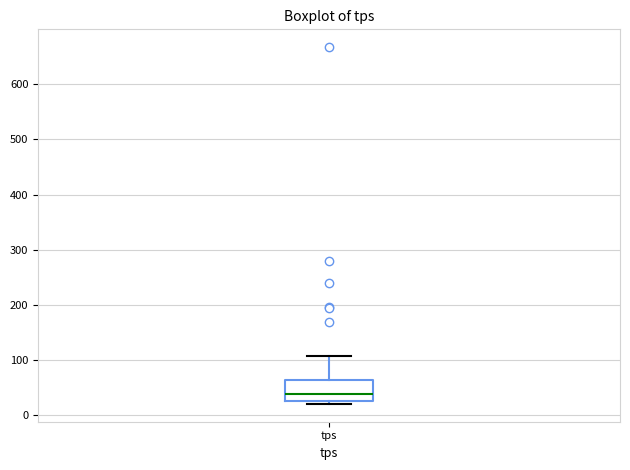

Transcribe this box plot: give where the median line is, the range the box spans, and where the two whiskers end, as read against the y-axis. The values are not printed on the chart, so give them approximately, as read against the axis.

median 40, box 30 to 60, whiskers 20 to 110